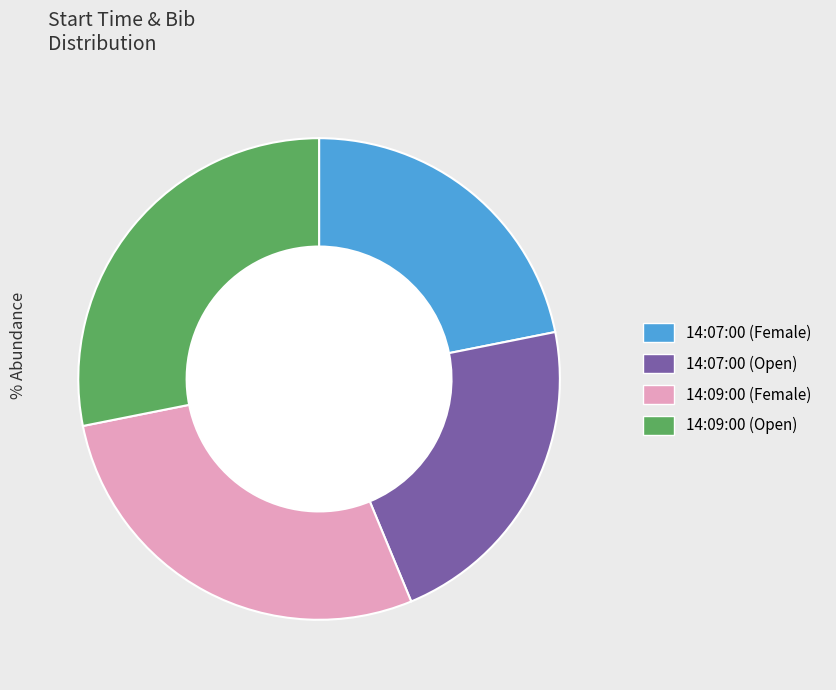

Approximately how many times larger is the value at 14:09:00 (Female) compared to 14:09:00 (Open)?

1.0